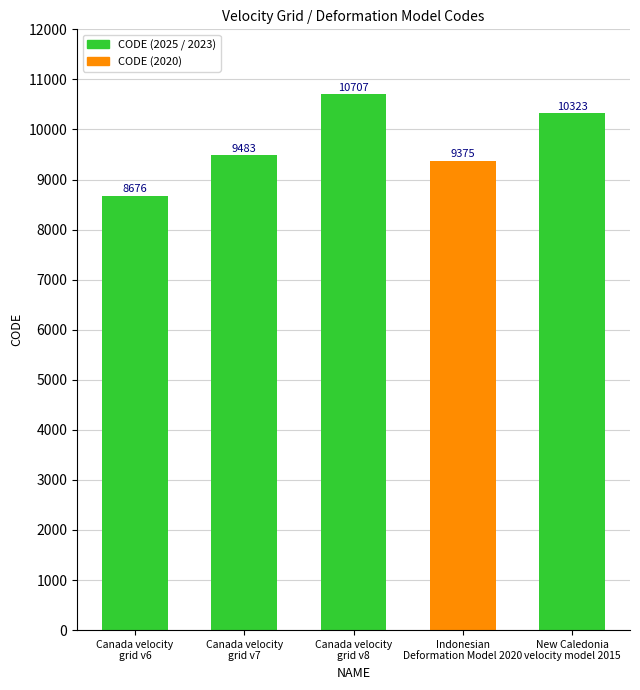

What is the greatest value displayed?

10707